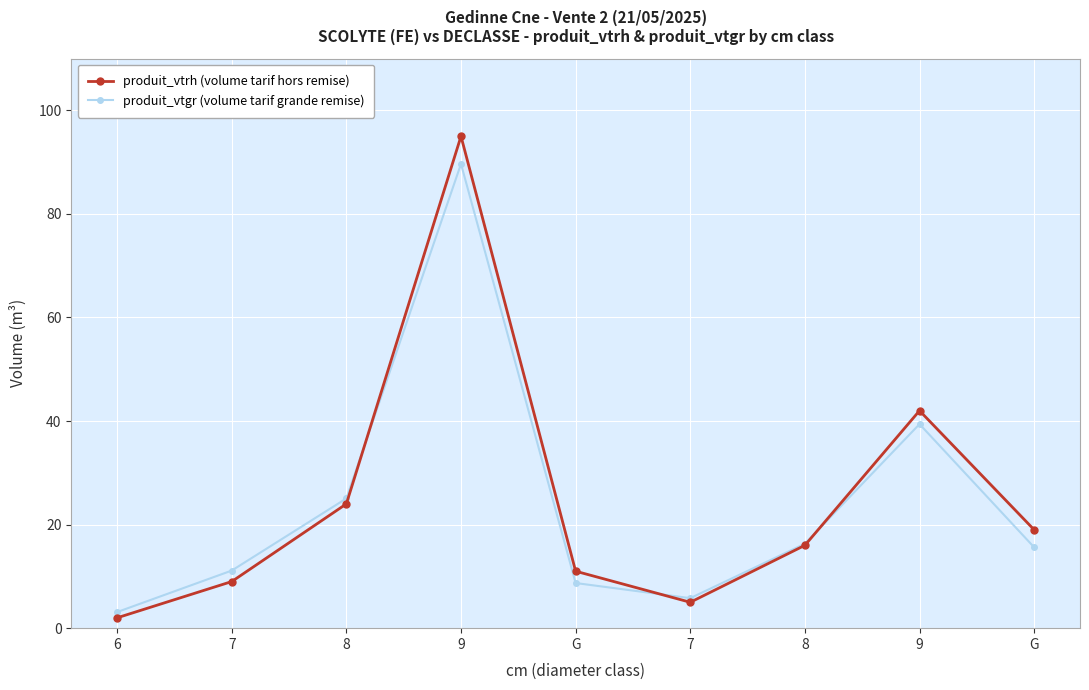

Does the chart have visible grid lines?

Yes